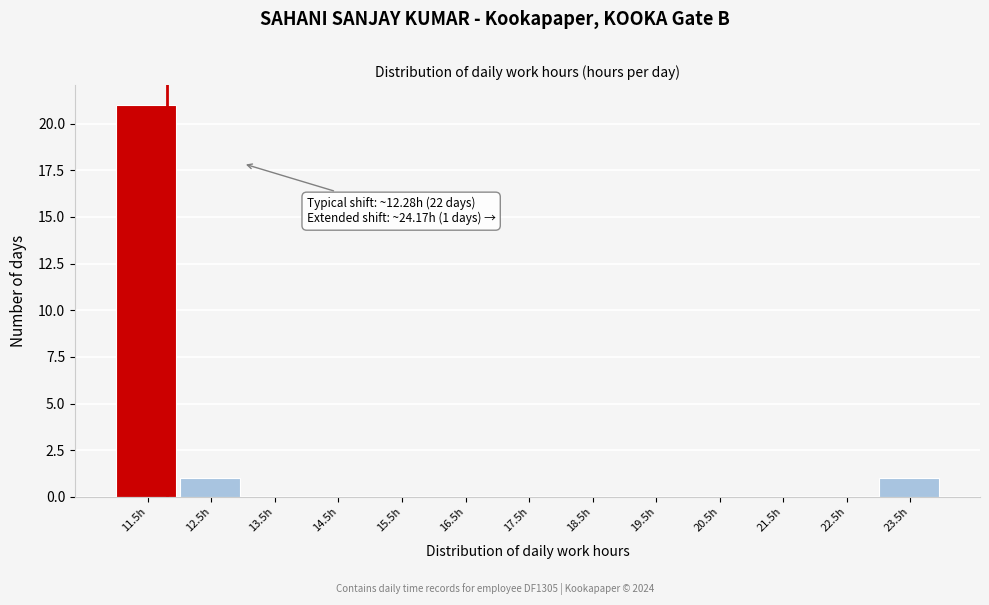

Reading right to left, list all the values displayed in this chart.

23.5h=1	22.5h=0	21.5h=0	20.5h=0	19.5h=0	18.5h=0	17.5h=0	16.5h=0	15.5h=0	14.5h=0	13.5h=0	12.5h=1	11.5h=21